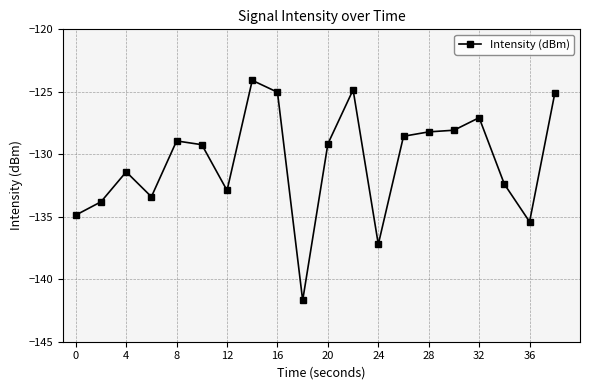

What is the difference between the maximum and minimum values?

17.6